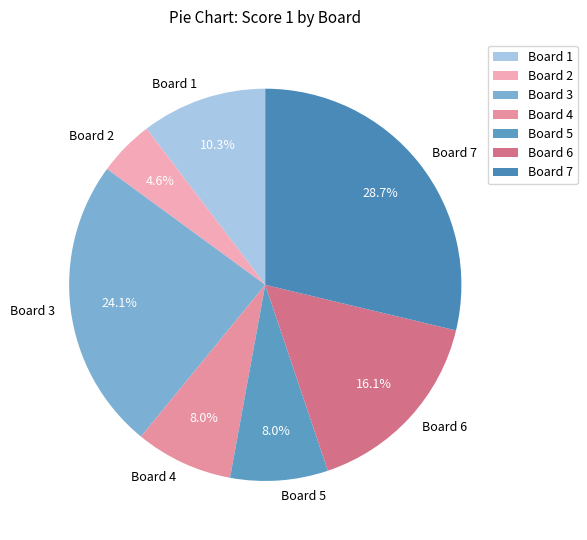

Does Board 3 represent more than half of the total?

No